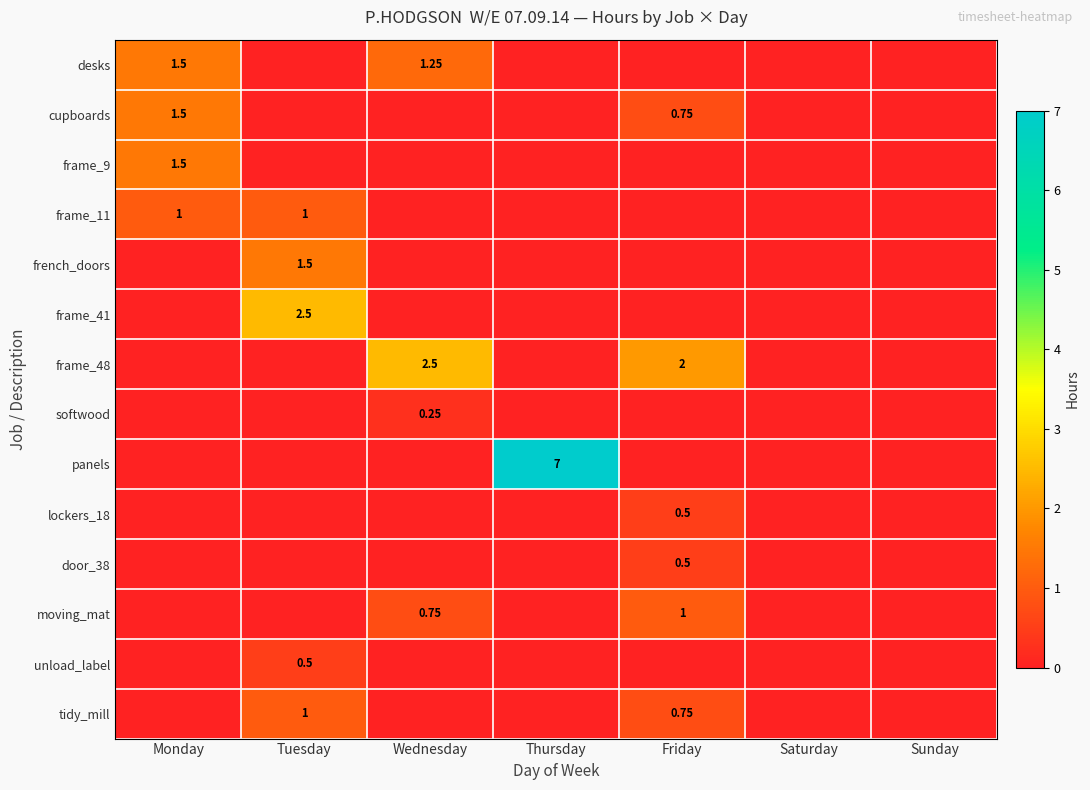

Is it true that softwood equals 0.0 at Friday?

True